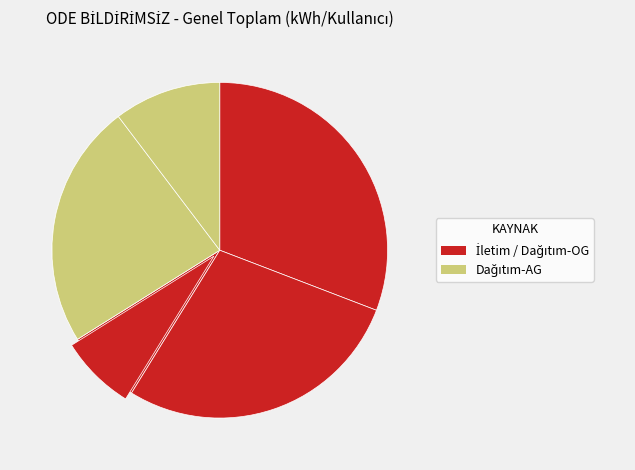

Is there any slice that represents more than half of the pie?

No